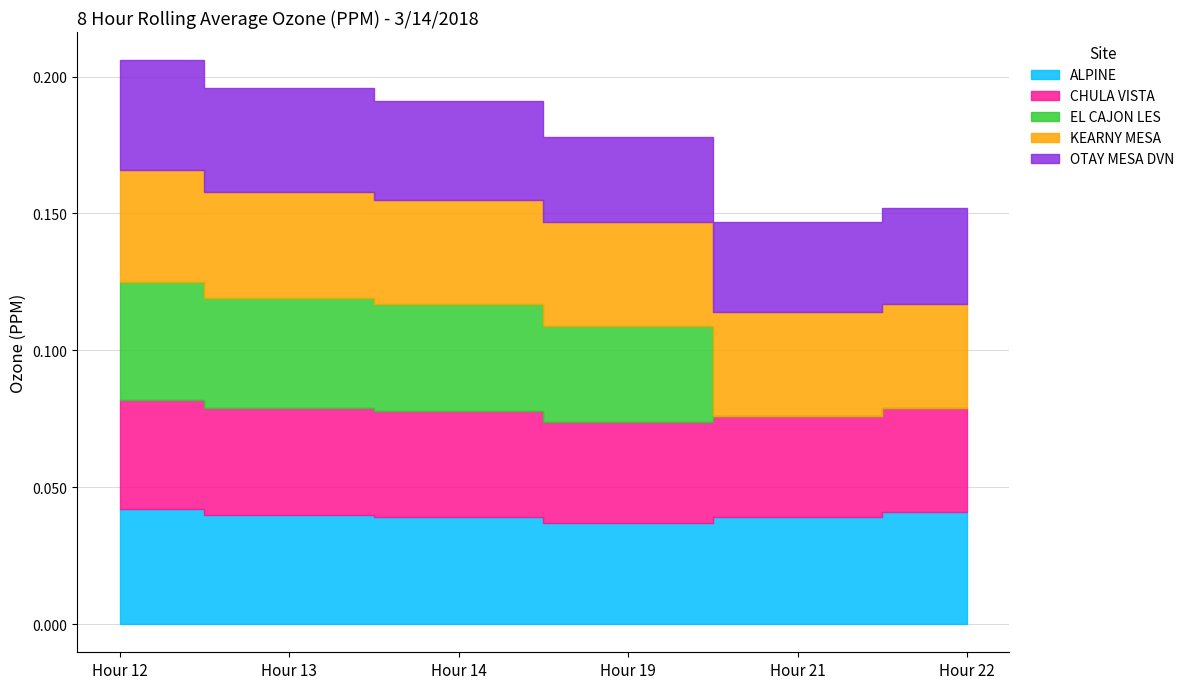

Does the chart display data point markers on the line(s)?

No